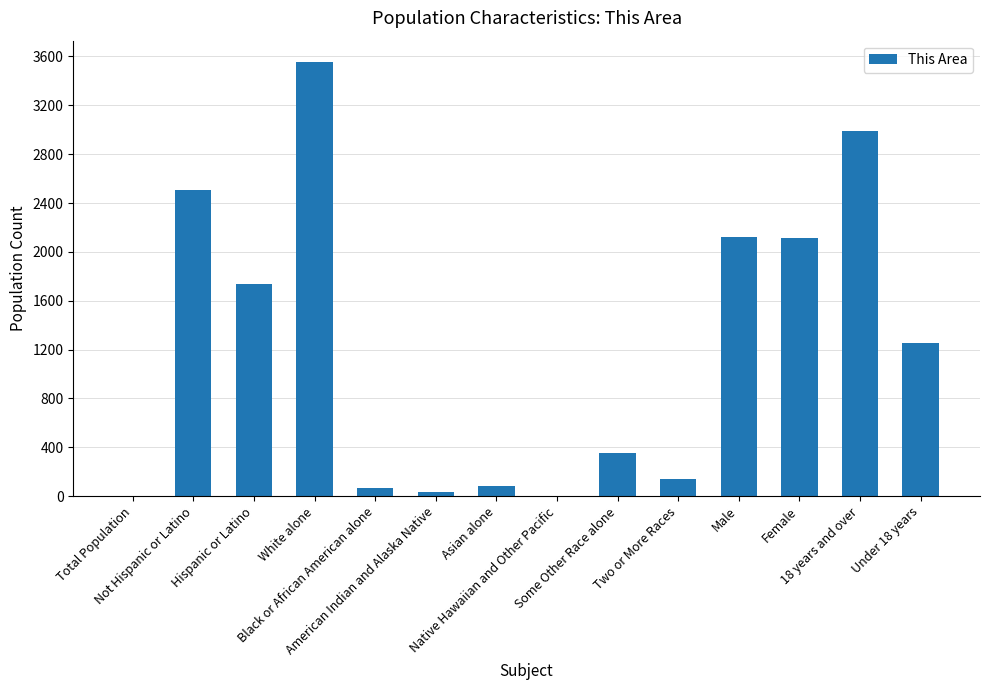

What is the greatest value displayed?

3552